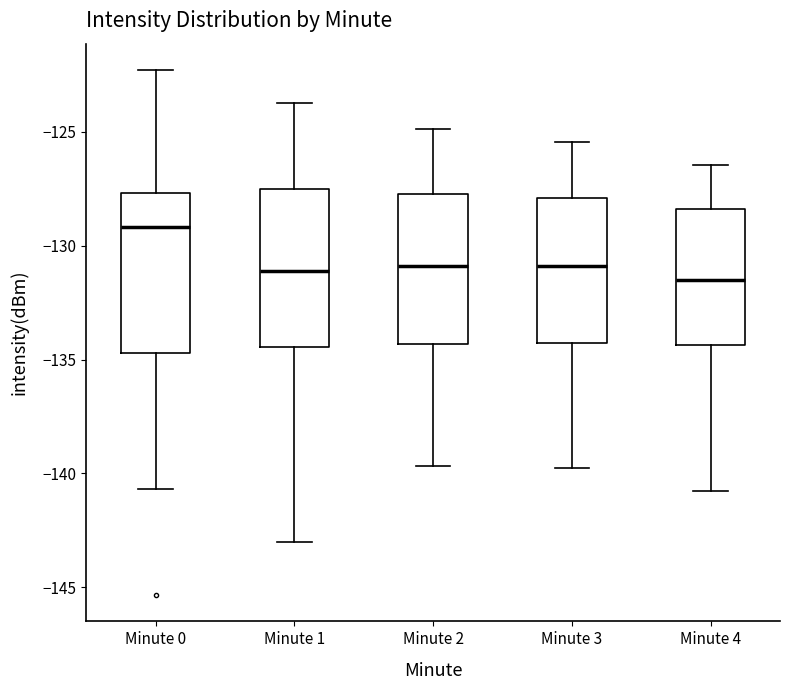

Reading left to right, read every box against the y-axis: the position of its median line, the range the box covers, and the ends of its whiskers. The values are not printed on the chart, so give them approximately, as read against the axis.

Minute 0: median -129.0, box -134.5 to -127.5, whiskers -140.5 to -122.5
Minute 1: median -131.0, box -134.5 to -127.5, whiskers -143.0 to -123.5
Minute 2: median -131.0, box -134.5 to -127.5, whiskers -139.5 to -125.0
Minute 3: median -131.0, box -134.5 to -128.0, whiskers -140.0 to -125.5
Minute 4: median -131.5, box -134.5 to -128.5, whiskers -141.0 to -126.5